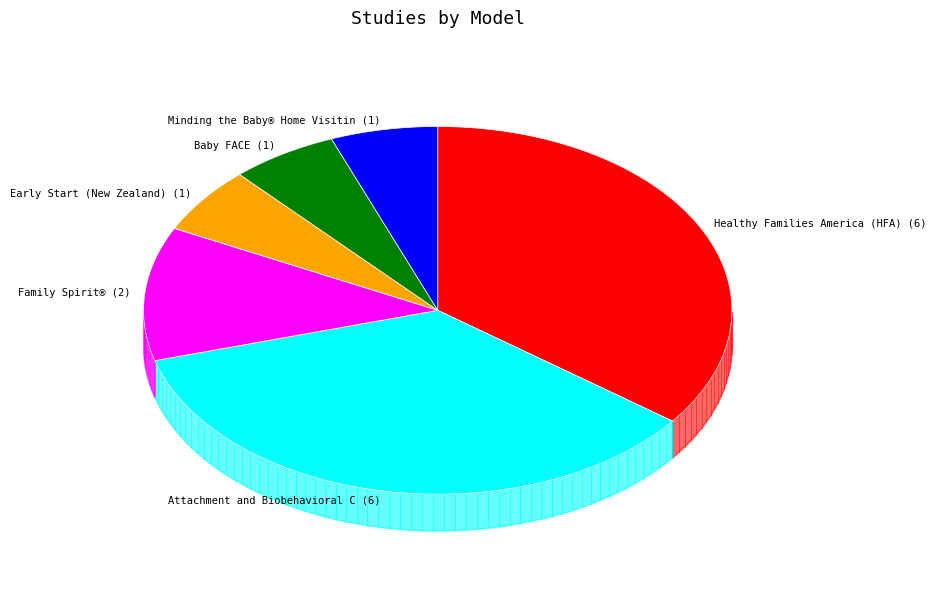

Is it true that Baby FACE is 6% of the pie?

True